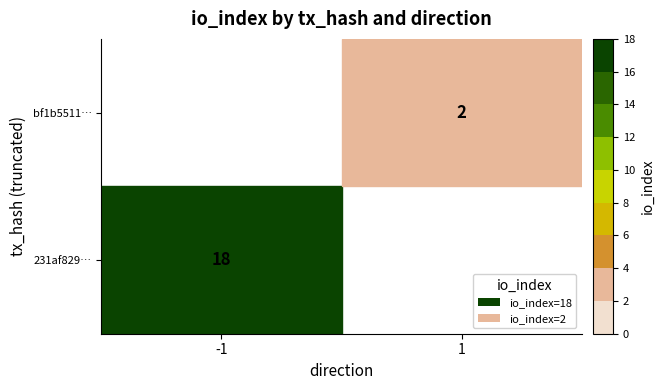

At how many categories does at least one series exceed 10?

1